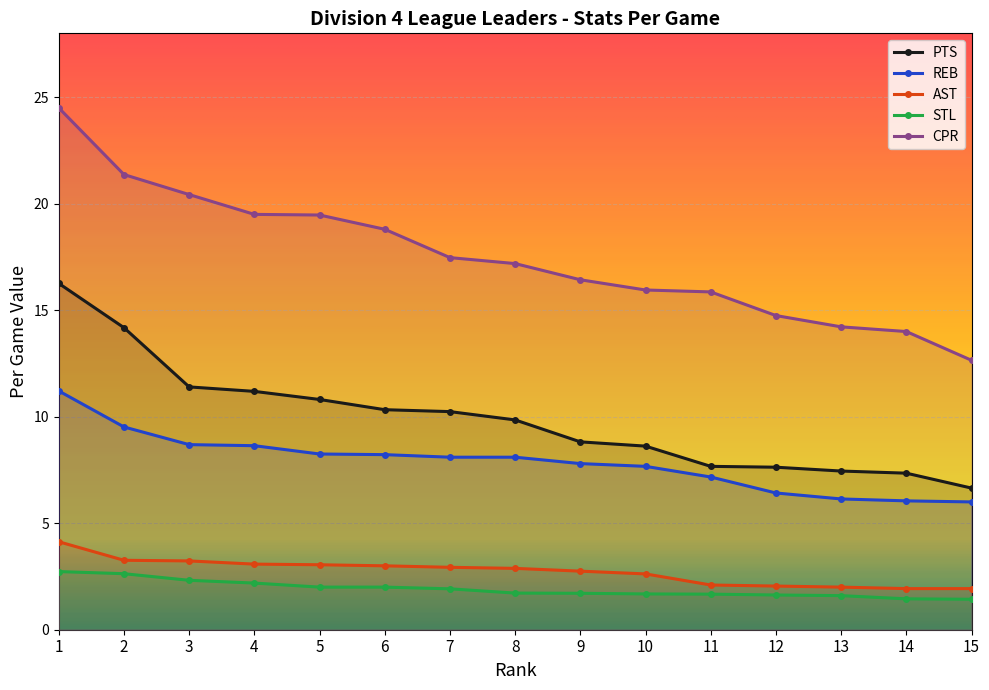

What is the value of the CPR point at the 1st from the left?

24.5